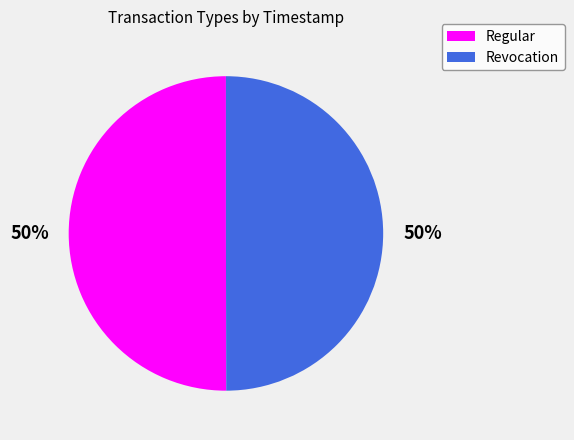

To the nearest percent, what portion does Revocation represent?

50%